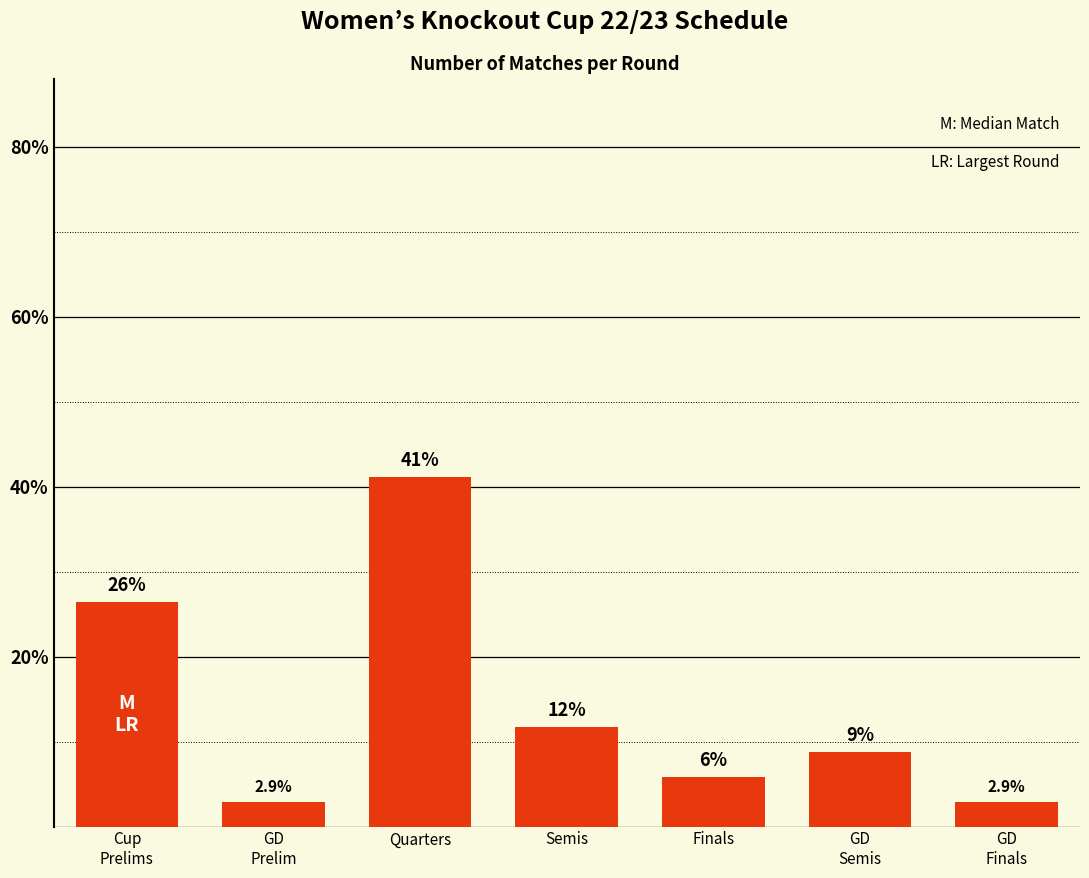

Does the chart contain stacked bars?

No